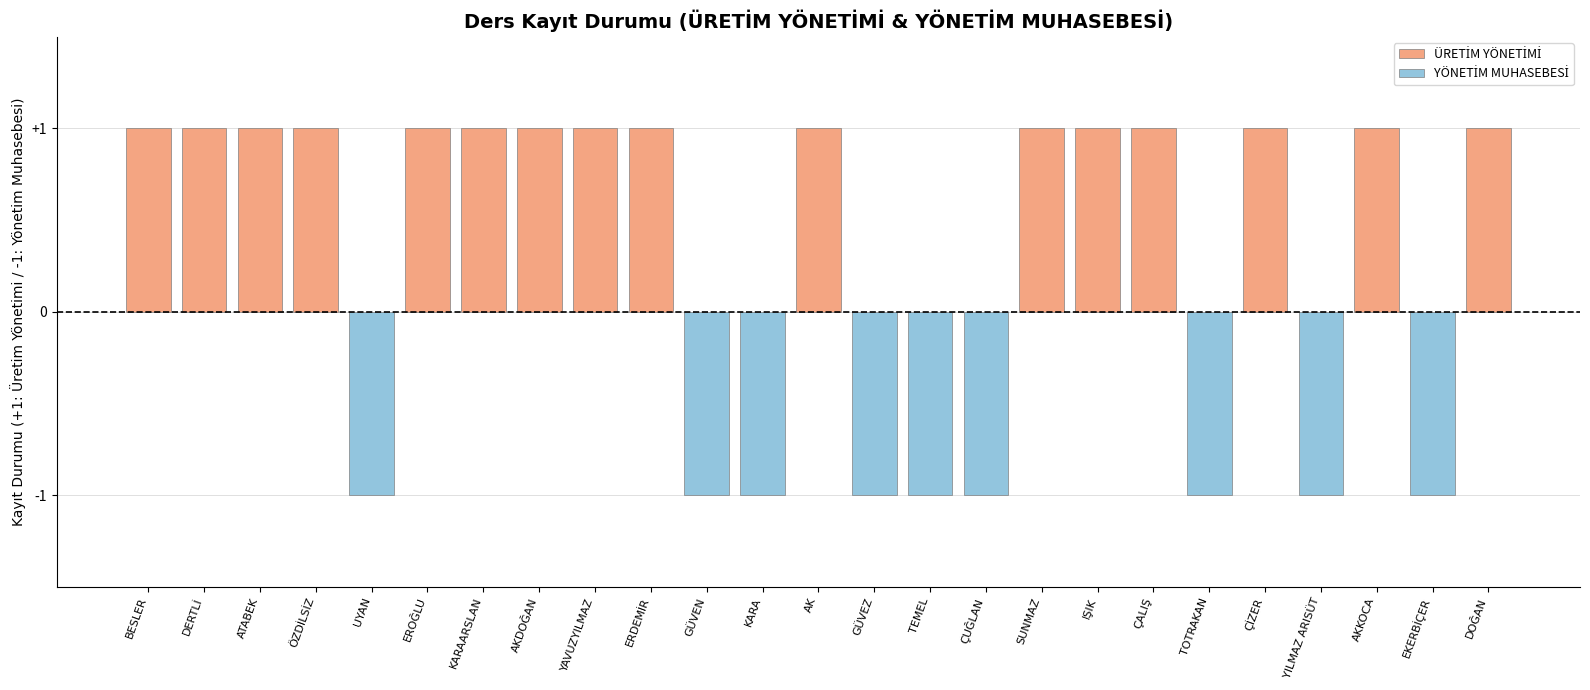

At which category is the sum across all series the highest?

BESLER